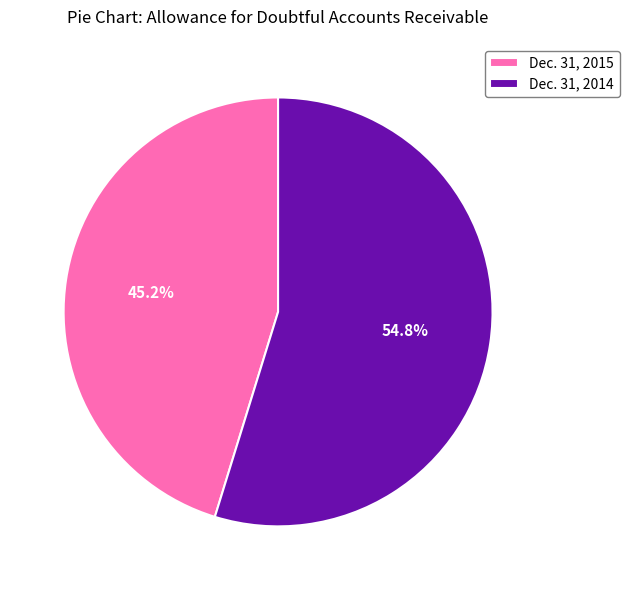

Does Dec. 31, 2015 represent more than half of the total?

No